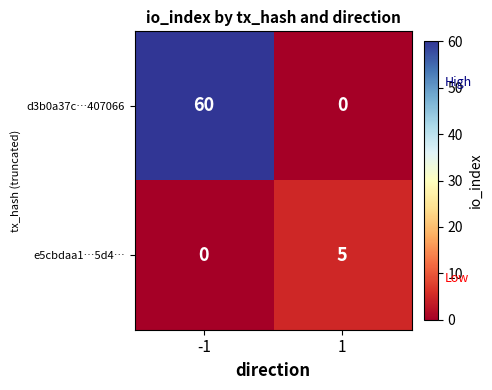

Which series has the largest total across all categories?

d3b0a37c…407066